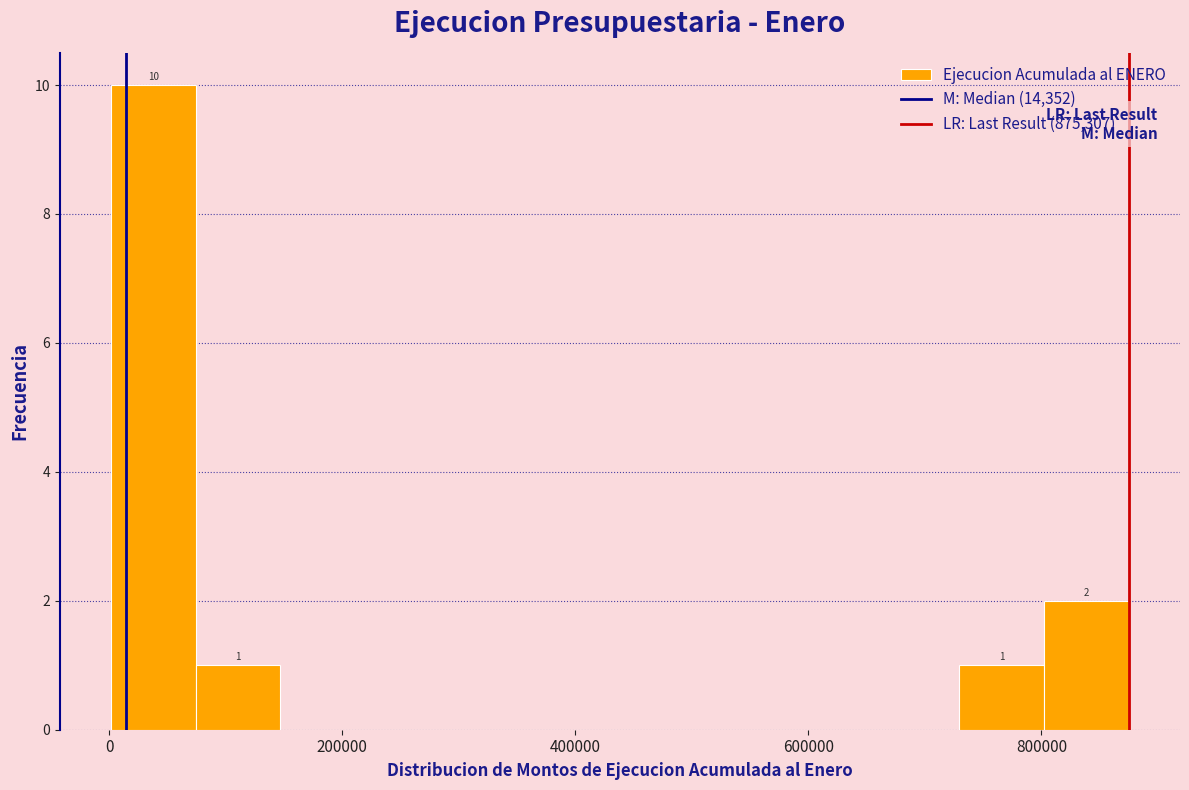

Read against the x-axis, roughly where is the centre of the tallest bar?

40000